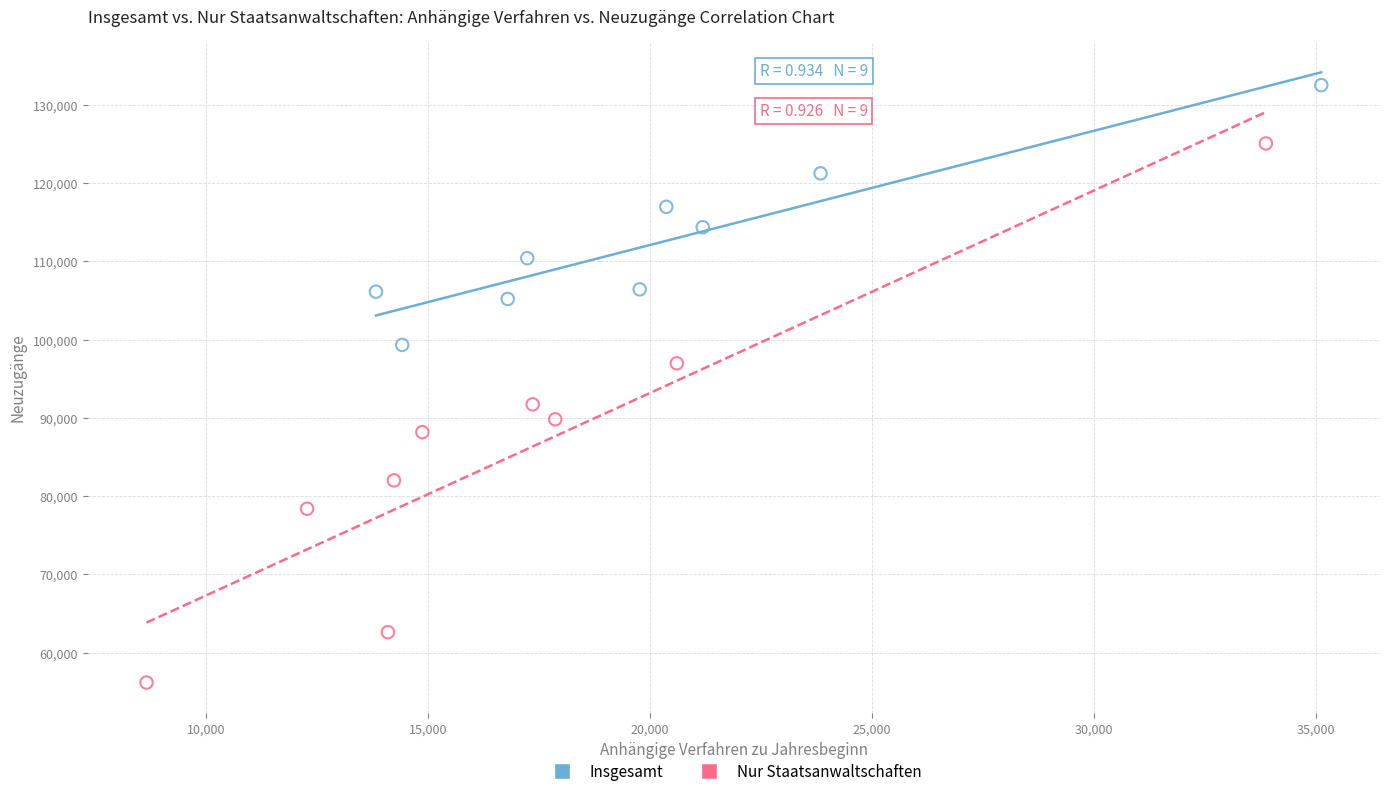

Which series has the widest spread of Y values?

Nur Staatsanwaltschaften